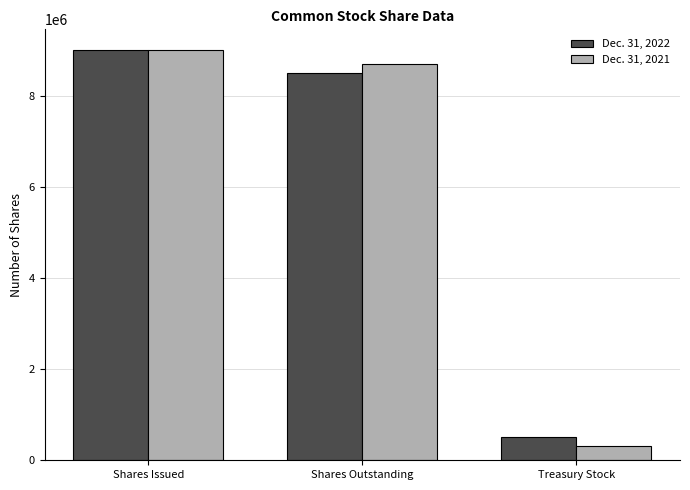

List the series in order of their overall mean, lowest first.

Dec. 31, 2021, Dec. 31, 2022